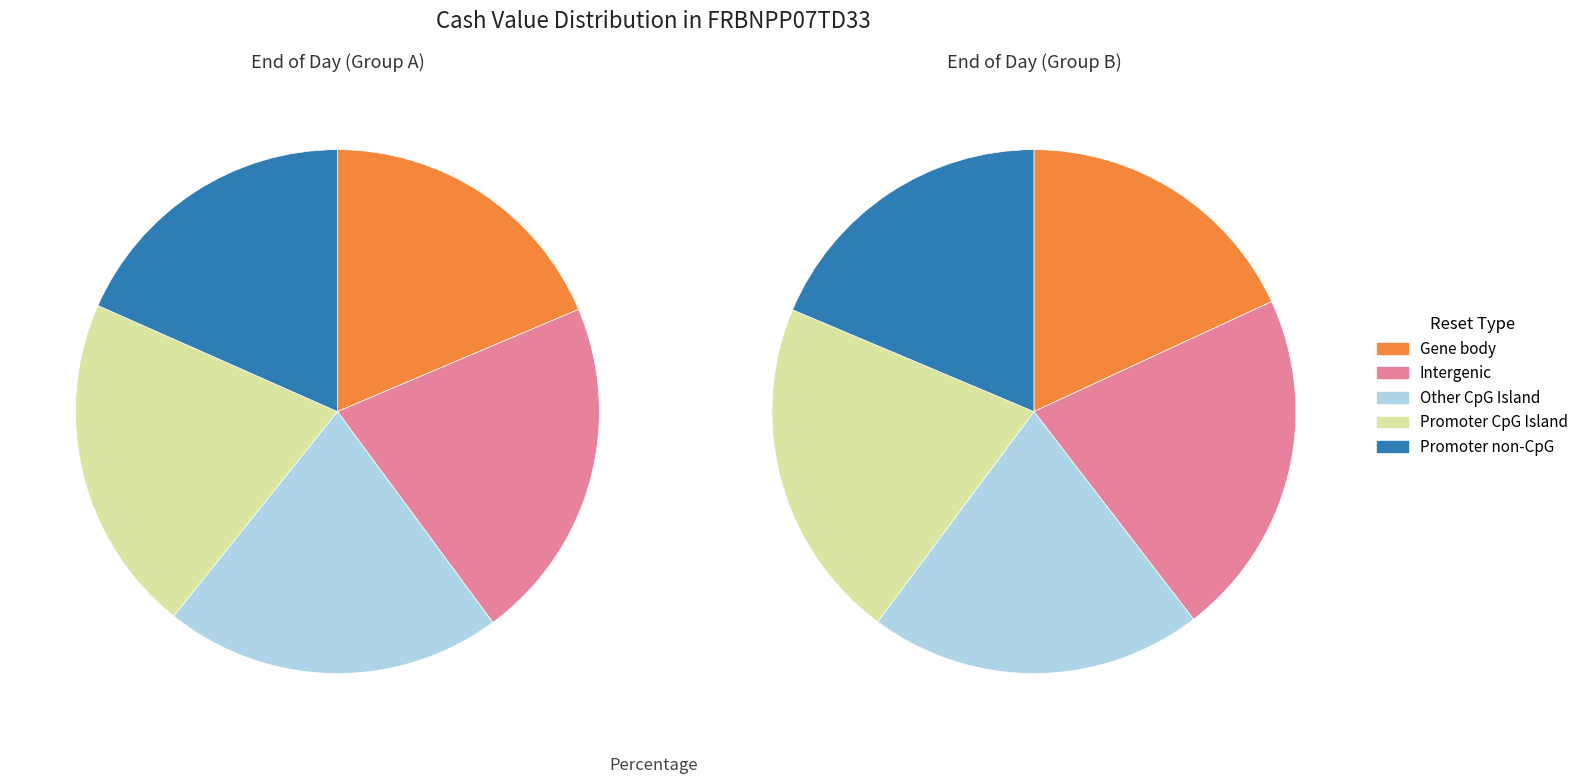

At 3, list the series in order from largest to smallest.

Other CpG Island, Intergenic, Promoter CpG Island, Promoter non-CpG, Gene body